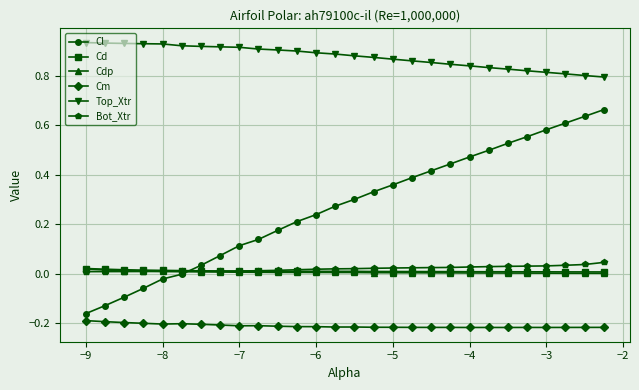

Which series has the largest range (max minus min)?

Cl